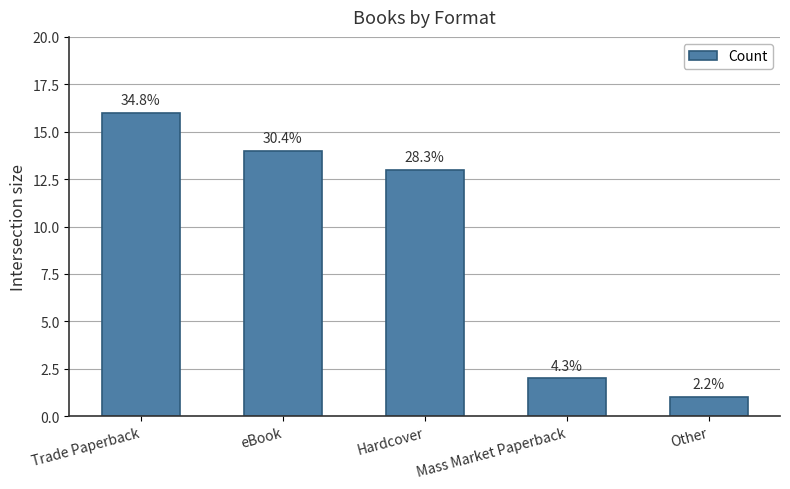

What is the greatest value displayed?

16